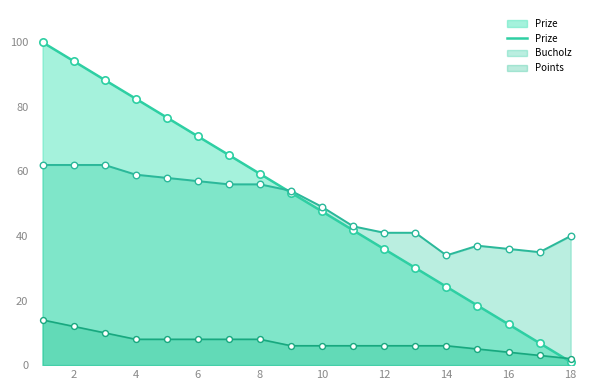

What is the greatest value displayed?

100.0